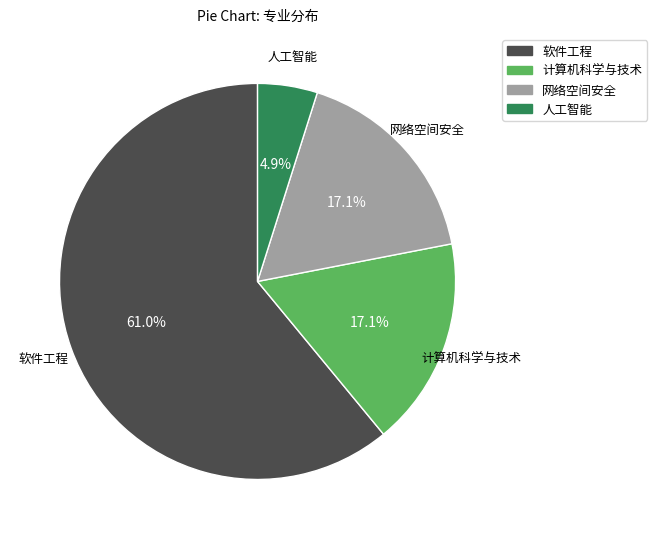

Which has a higher value, 计算机科学与技术 or 人工智能?

计算机科学与技术